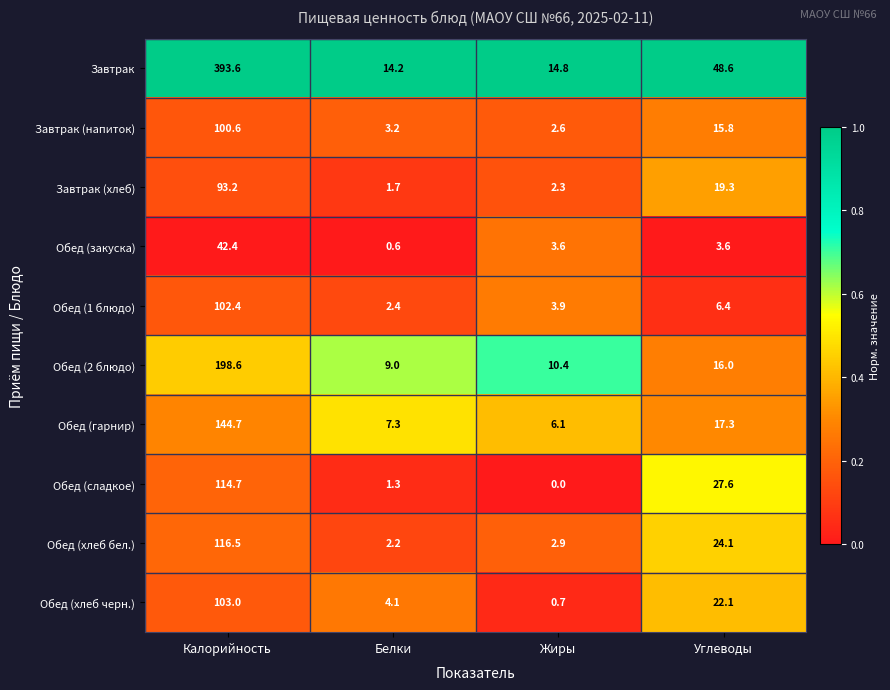

Which series has the largest range (max minus min)?

Завтрак